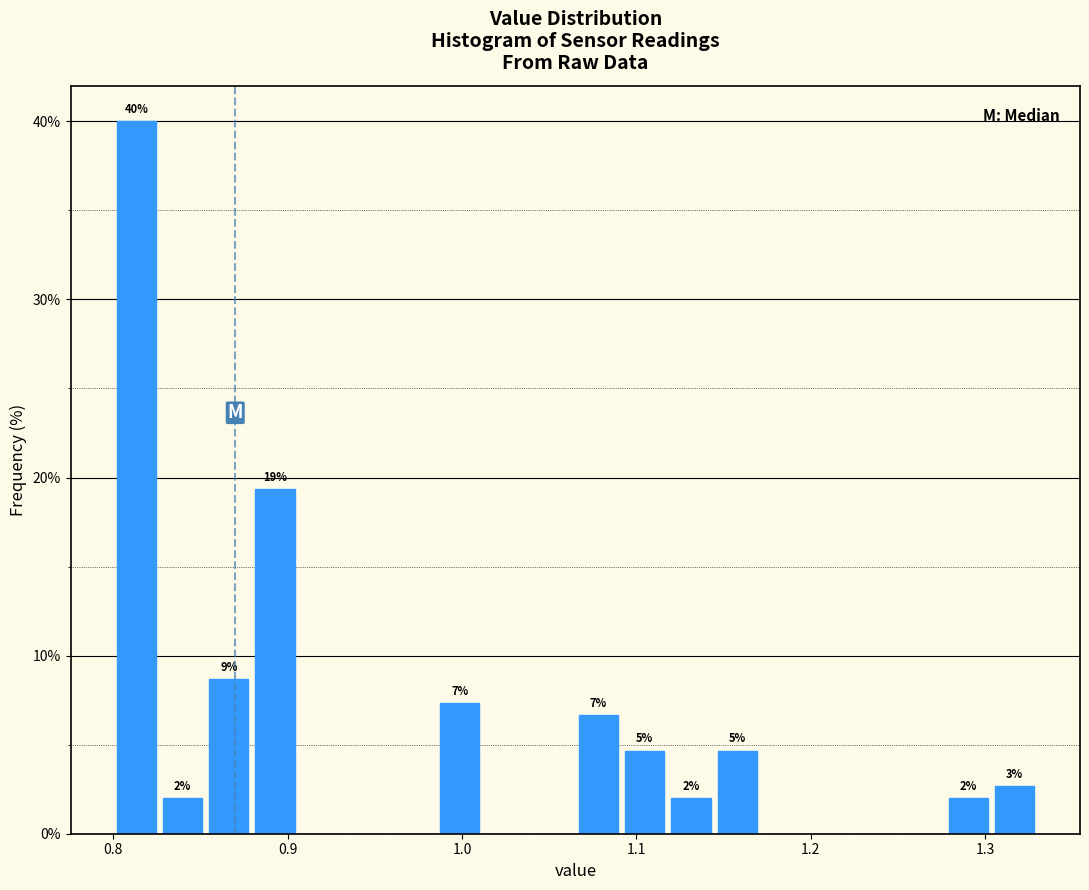

Read against the x-axis, roughly where is the centre of the tallest bar?

0.81